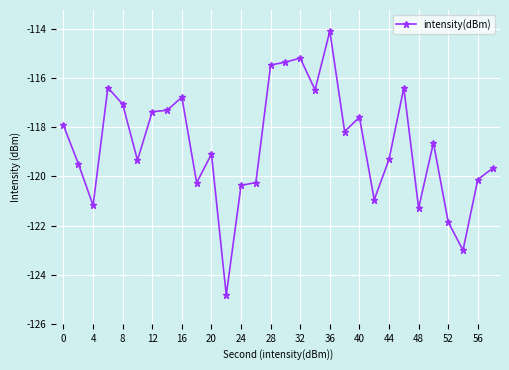

What is the sum of all values?

-3561.1